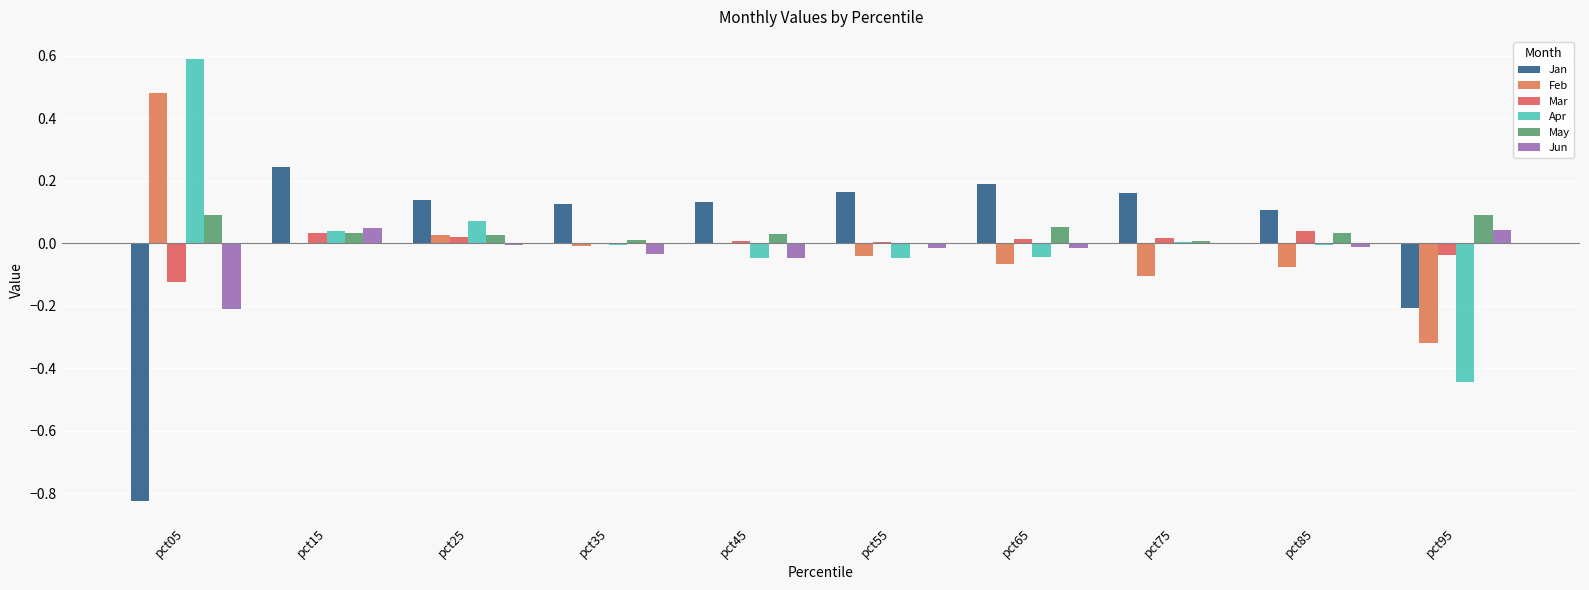

How many groups of bars are there?

10